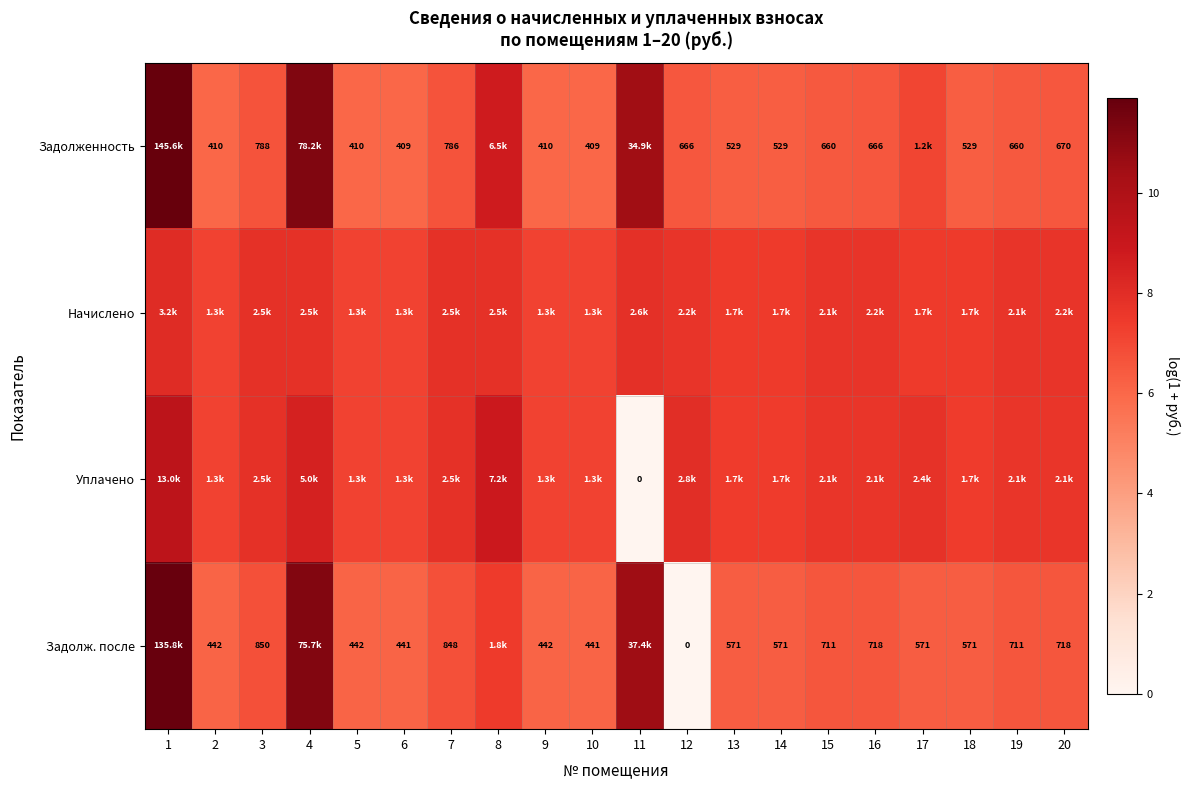

Is the value of Начислено at 13 greater than the value of Задолженность at 12?

Yes